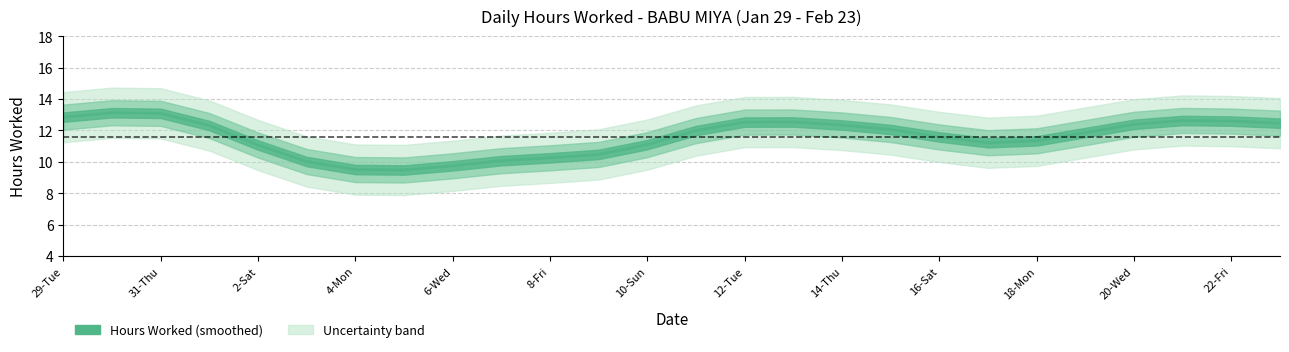

What is the average value?

11.6